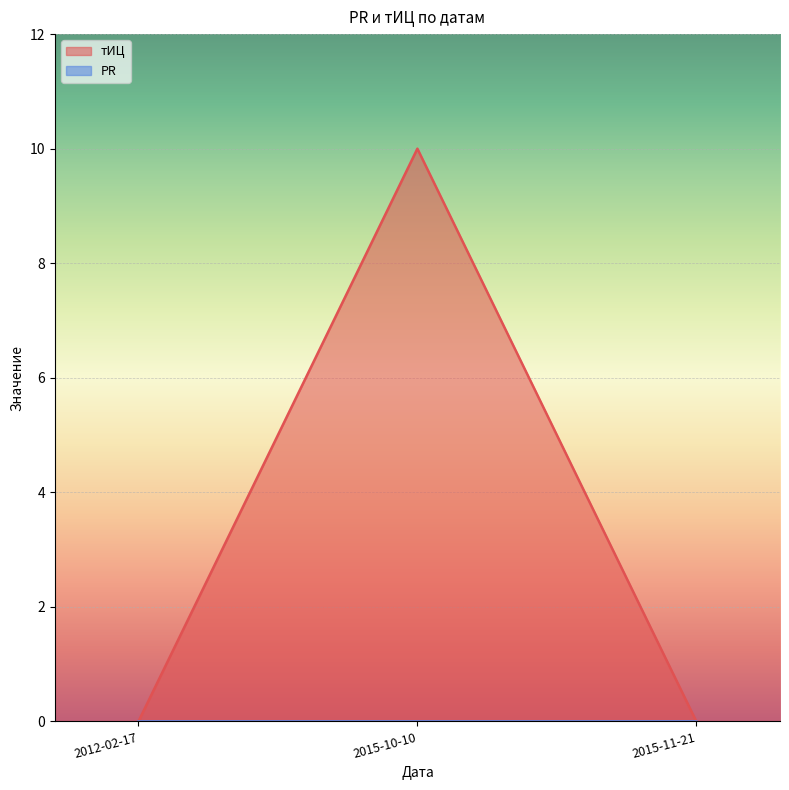

Which label corresponds to the largest value in the chart?

2015-10-10